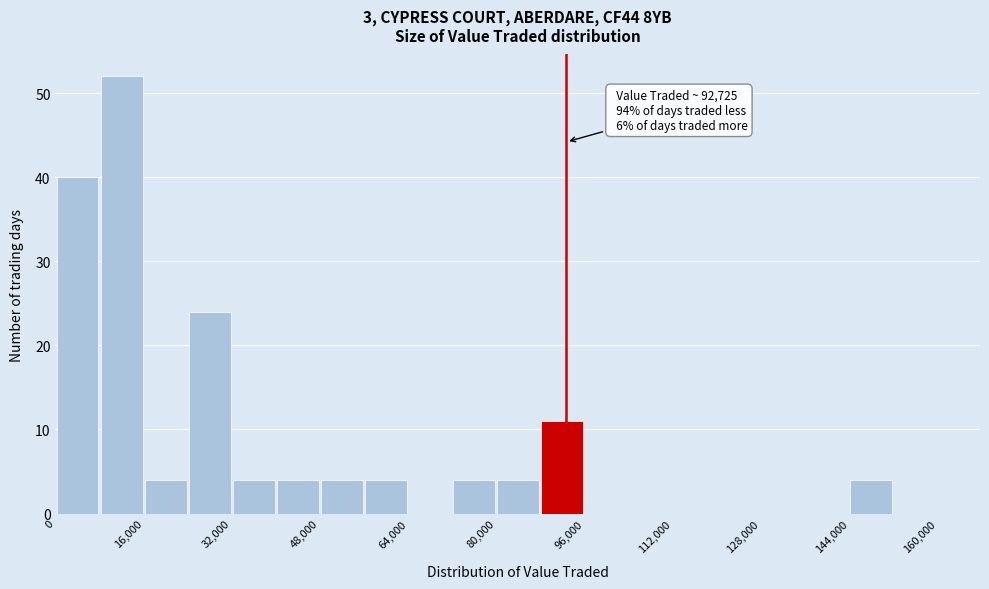

Over which range of the x-axis is the bar tallest?

8000 to 16000